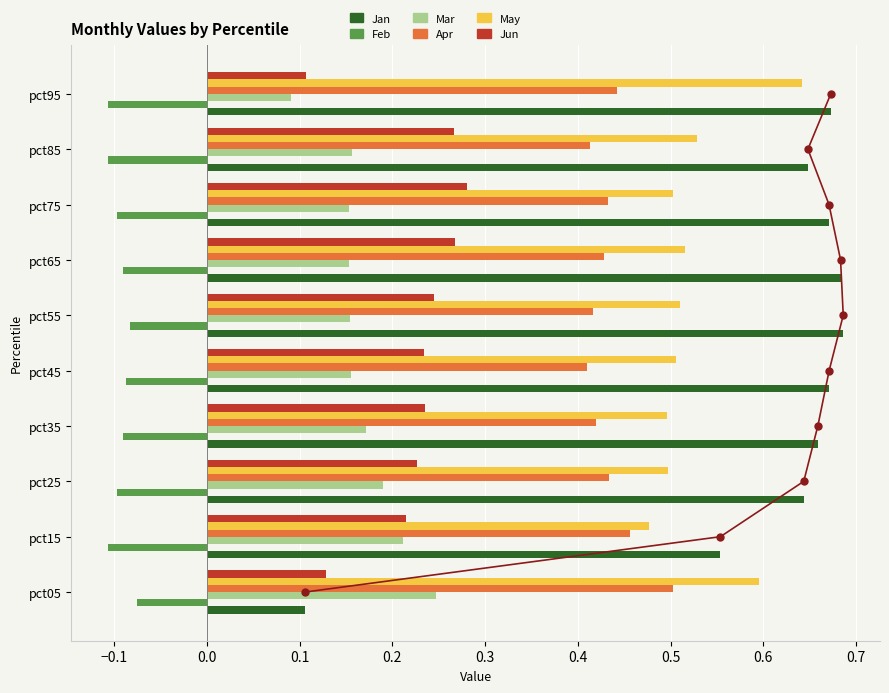

At which label does May reach its minimum?

pct15